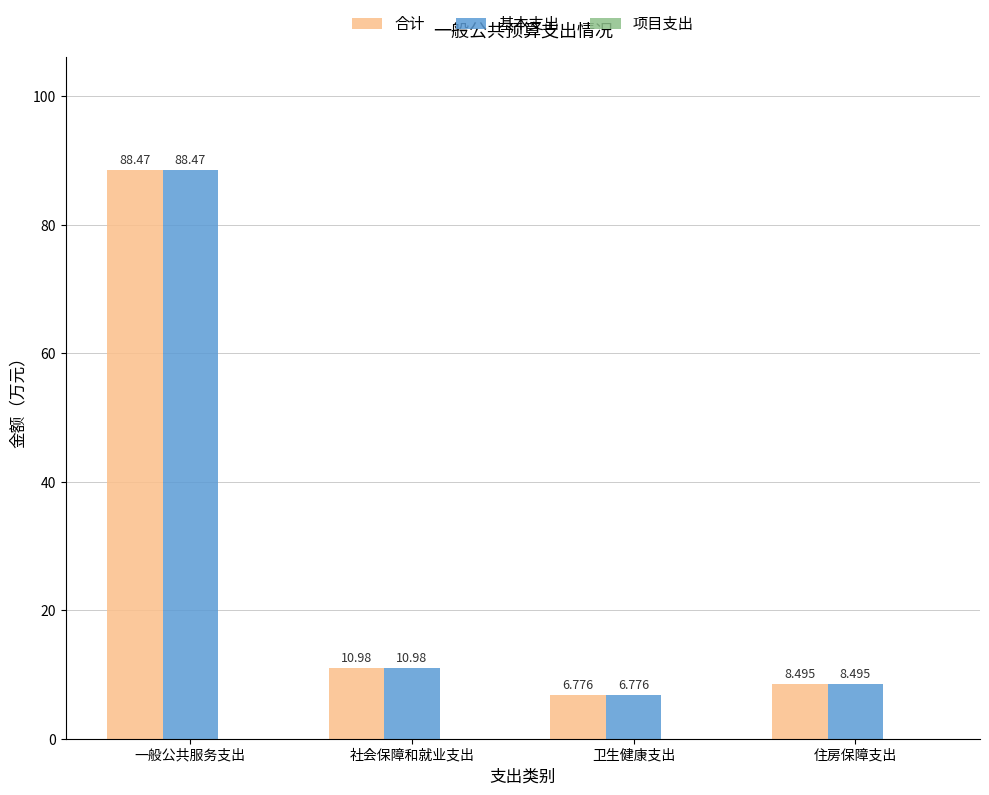

How many bars are there in each group?

2